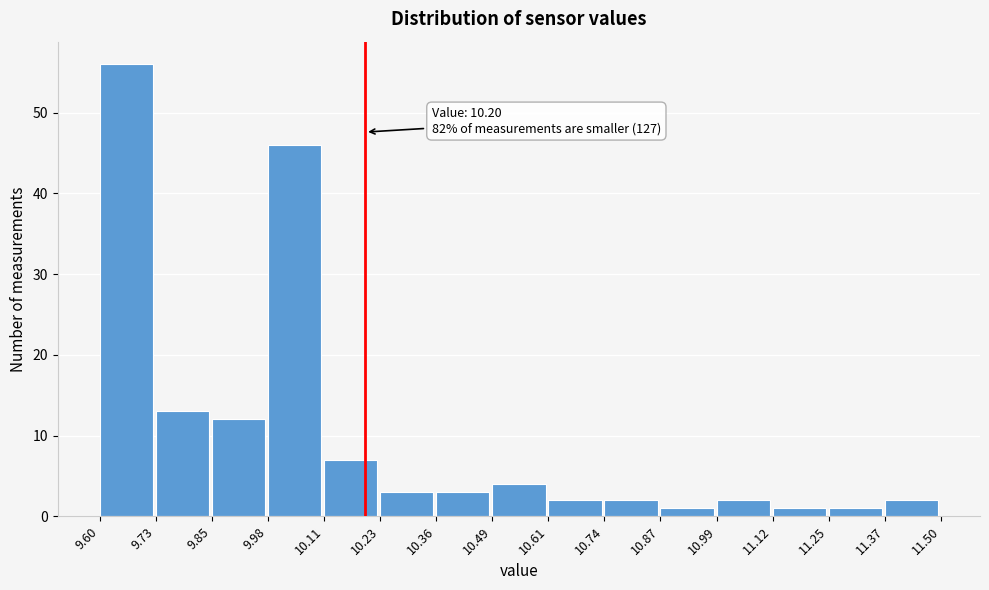

Over which range of the x-axis is the bar tallest?

9.60 to 9.73